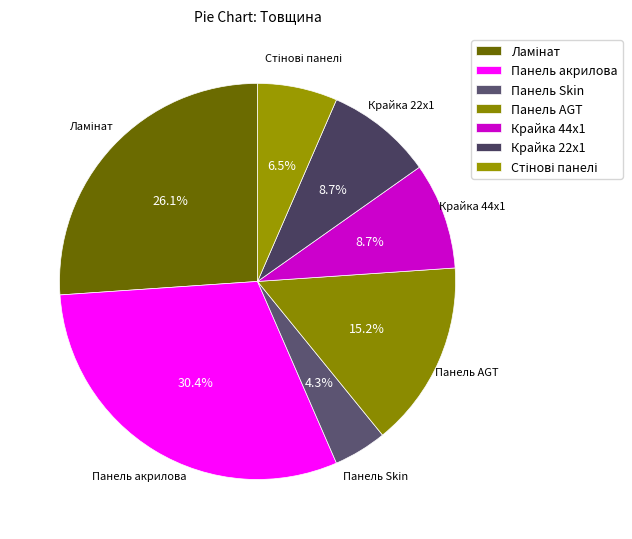

Does Крайка 44x1 represent more than half of the total?

No